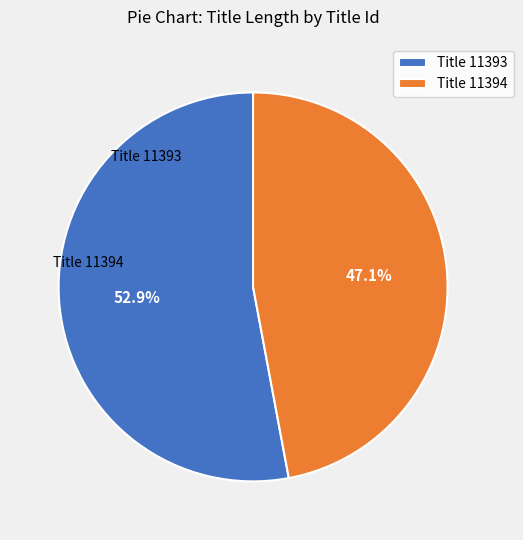

What is the smallest slice in the pie chart?

Title 11394